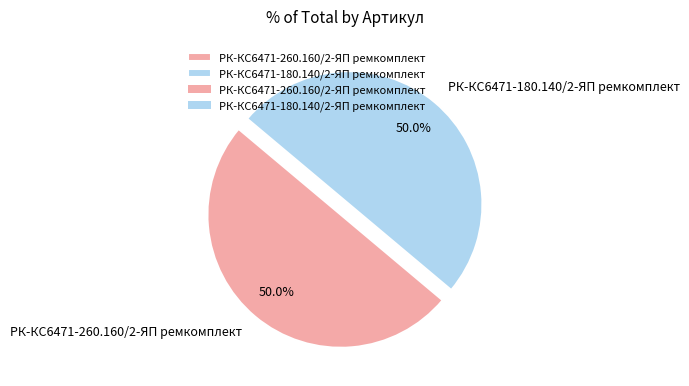

What is the ratio of the value at РК-КС6471-260.160/2-ЯП ремкомплект to the value at РК-КС6471-180.140/2-ЯП ремкомплект?

1.0